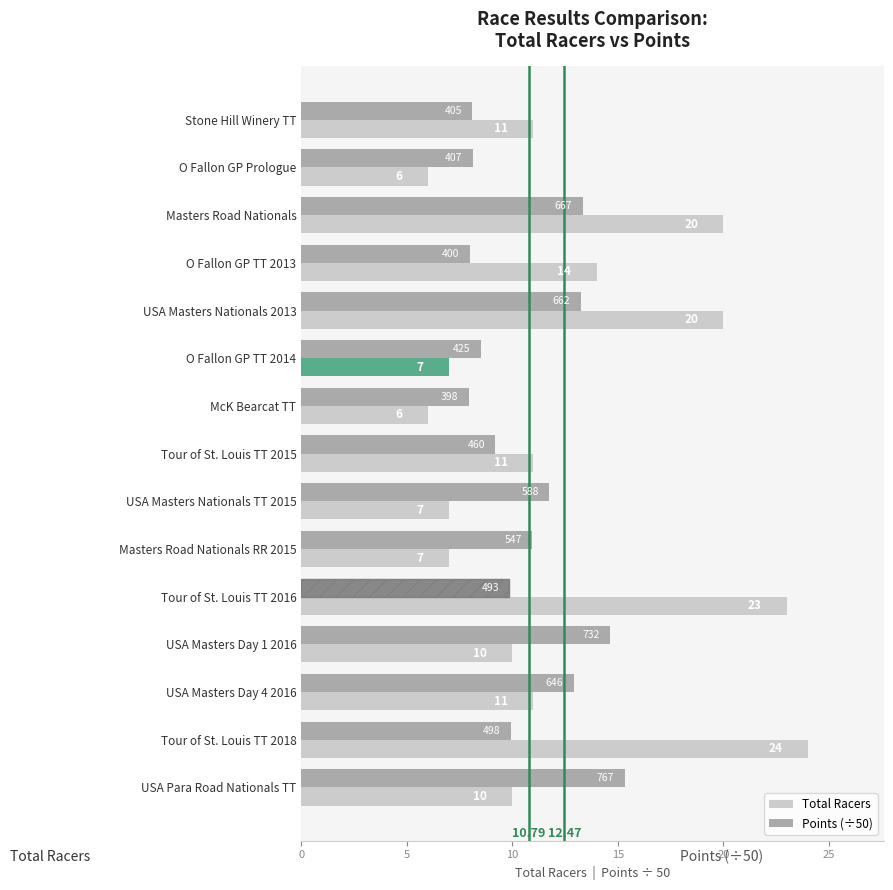

Rank the series by their average value, from lowest to highest.

Points (÷50), Total Racers